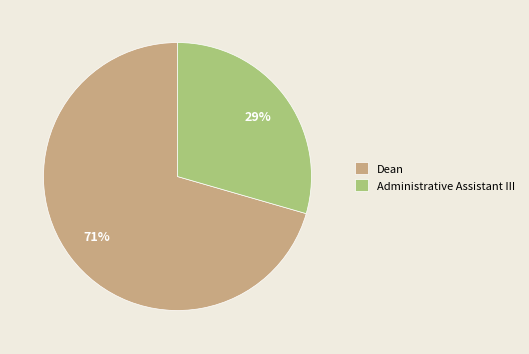

What percentage is the Dean slice, to the nearest percent?

71%